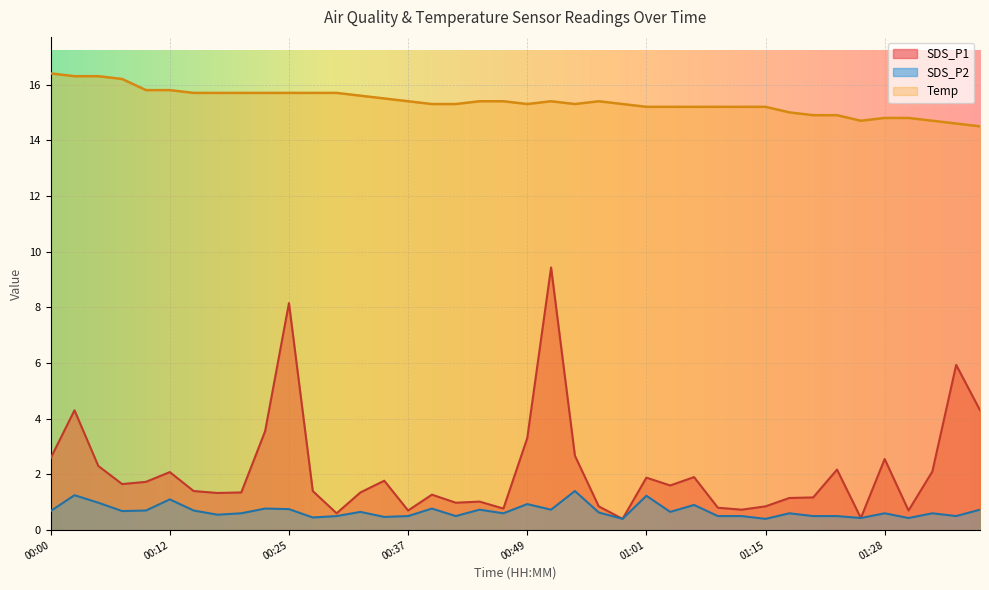

Where does the Temp series first go above 15?

00:00